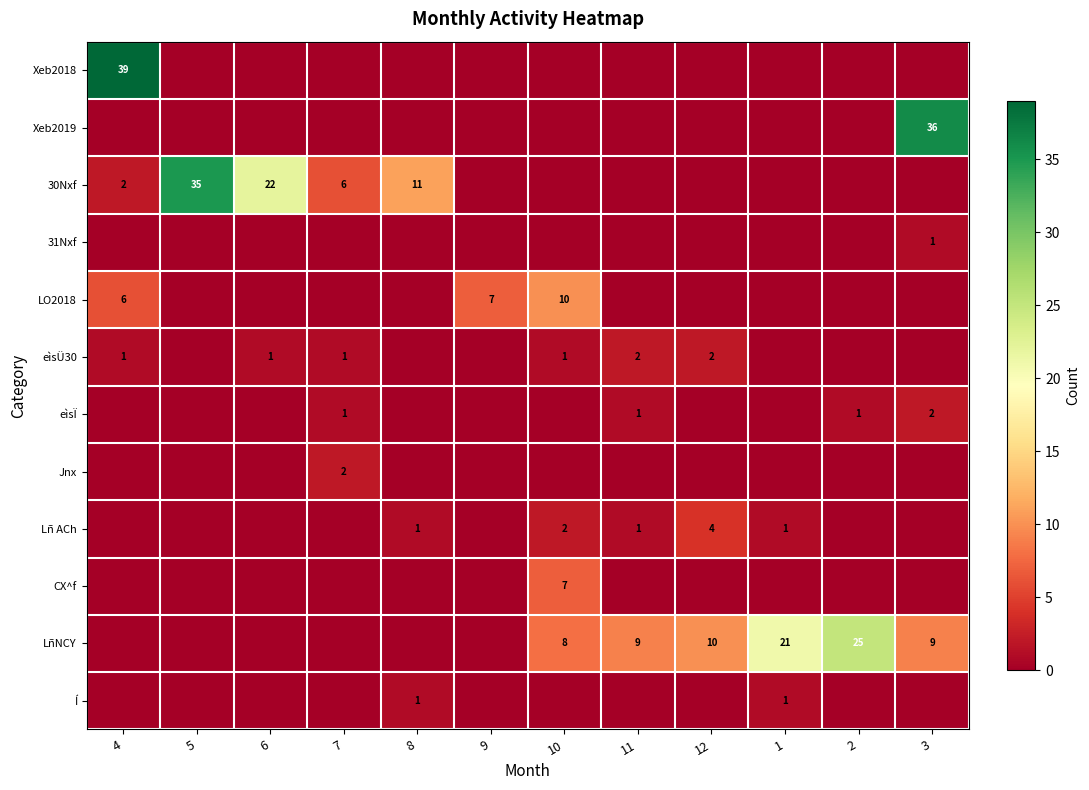

True or false: LO2018 has a value of 6 at 10.

False